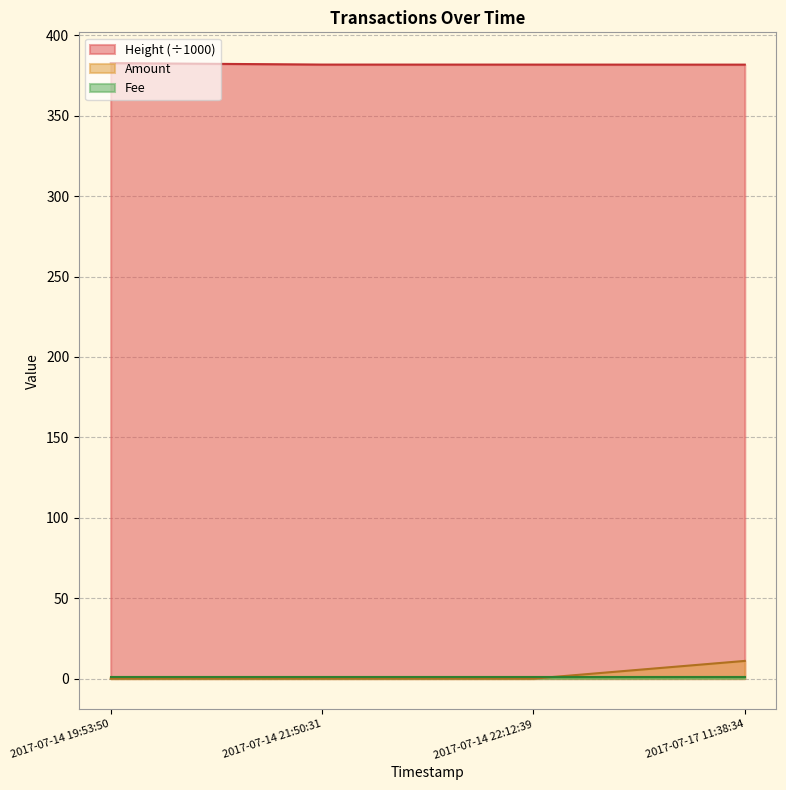

What is the average value of the Height series?

382.1